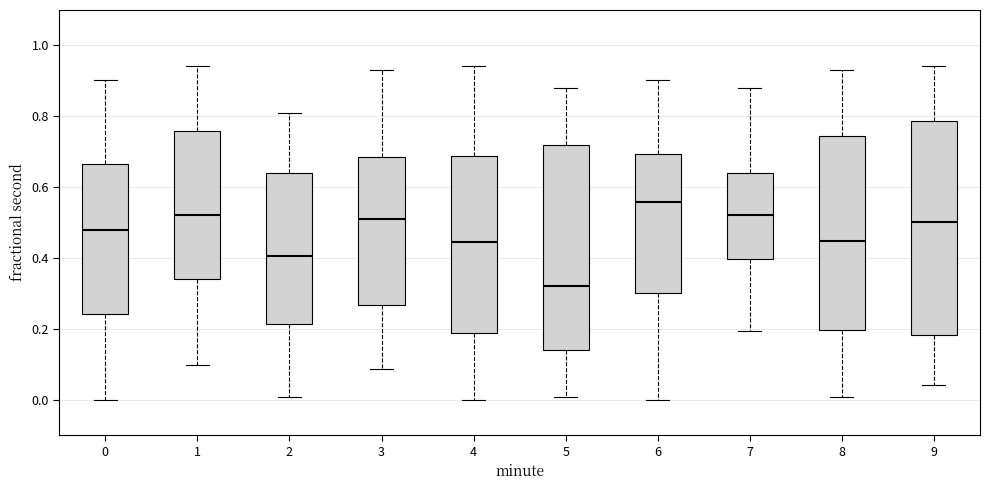

Where is the lower edge of the box at x = 4 on the y-axis? The values are not printed on the chart, so give them approximately, as read against the axis.

0.18